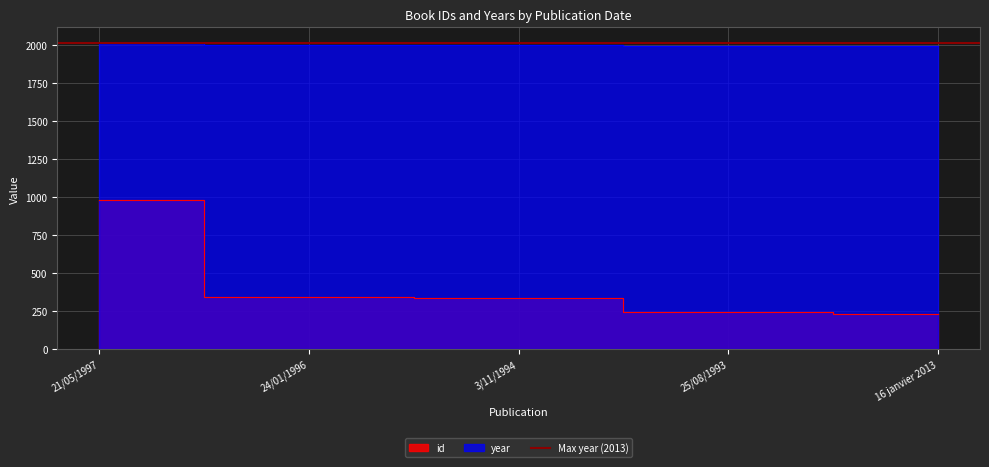

True or false: id and year cross at least once.

False